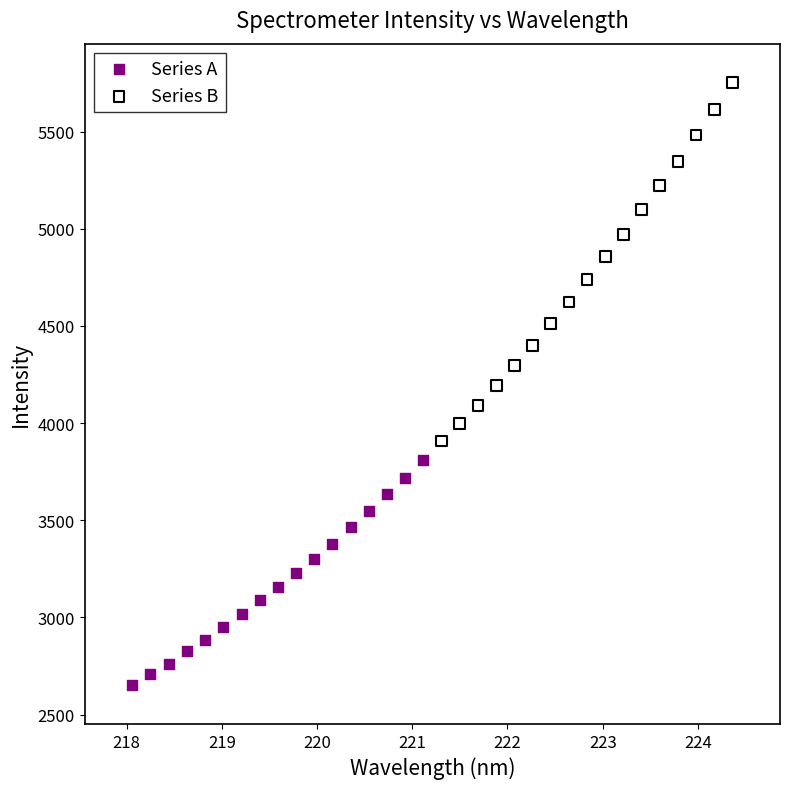

Which series contains the lowest Y value?

Series A